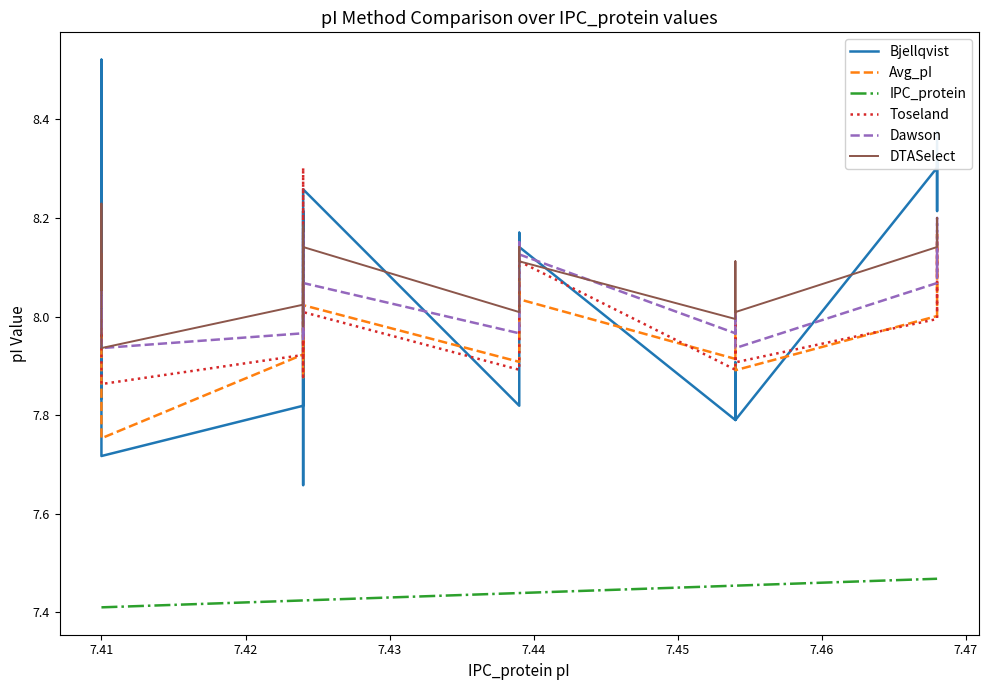

How many data points in Avg_pI are less than 8?

8